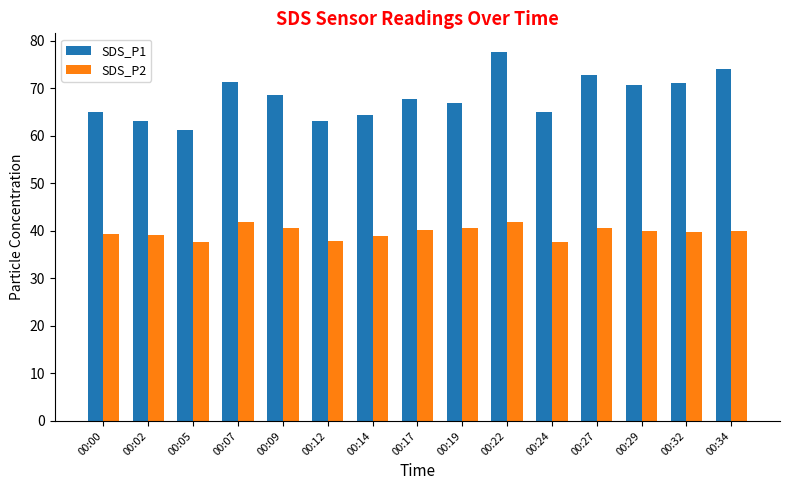

Which label corresponds to the largest value in the chart?

00:22